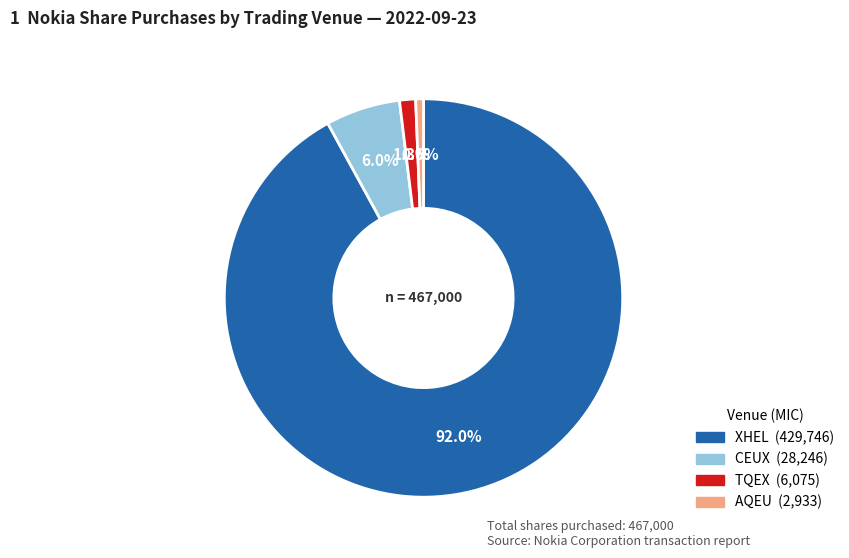

What percentage is the XHEL slice, to the nearest percent?

92%